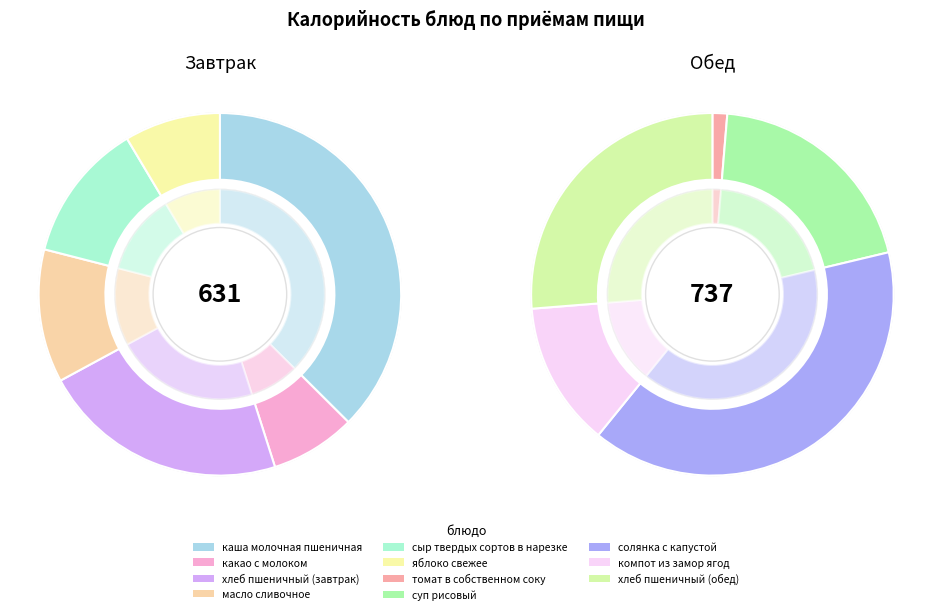

Rank the categories by value from lowest to highest.

томат в собственном соку, какао с молоком, яблоко свежее, масло сливочное, сыр твердых сортов в нарезке, компот из замор ягод, хлеб пшеничный (завтрак), суп рисовый, хлеб пшеничный (обед), каша молочная пшеничная, солянка с капустой